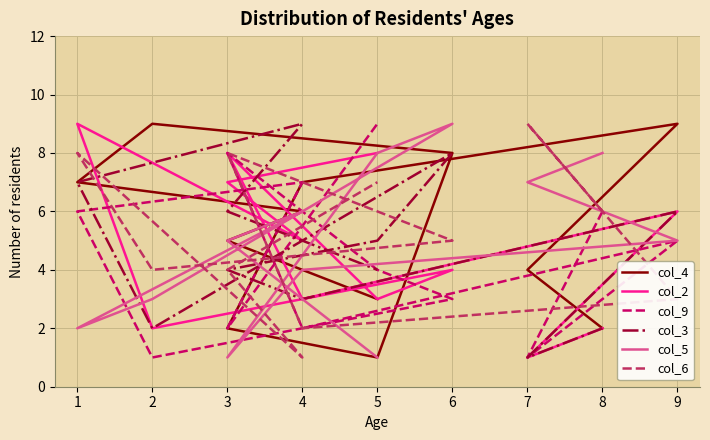

What is the value of the col_5 point at the 10th from the left?

6